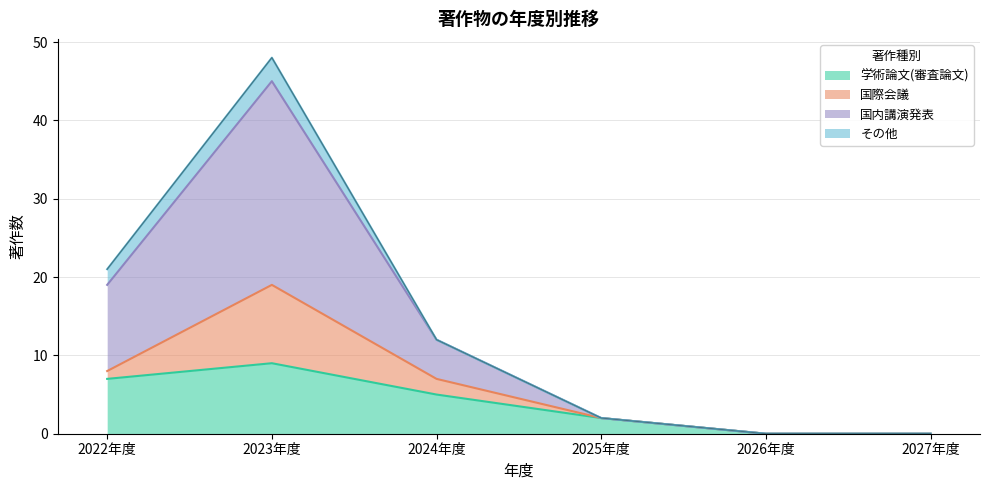

What is the sum of all 学術論文(審査論文) values?

23